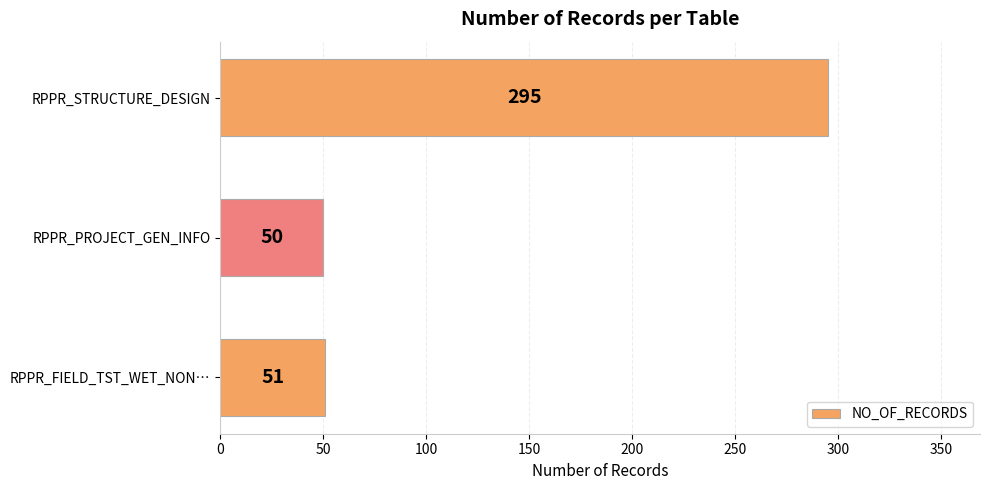

Between RPPR_STRUCTURE_DESIGN and RPPR_PROJECT_GEN_INFO, which is larger?

RPPR_STRUCTURE_DESIGN